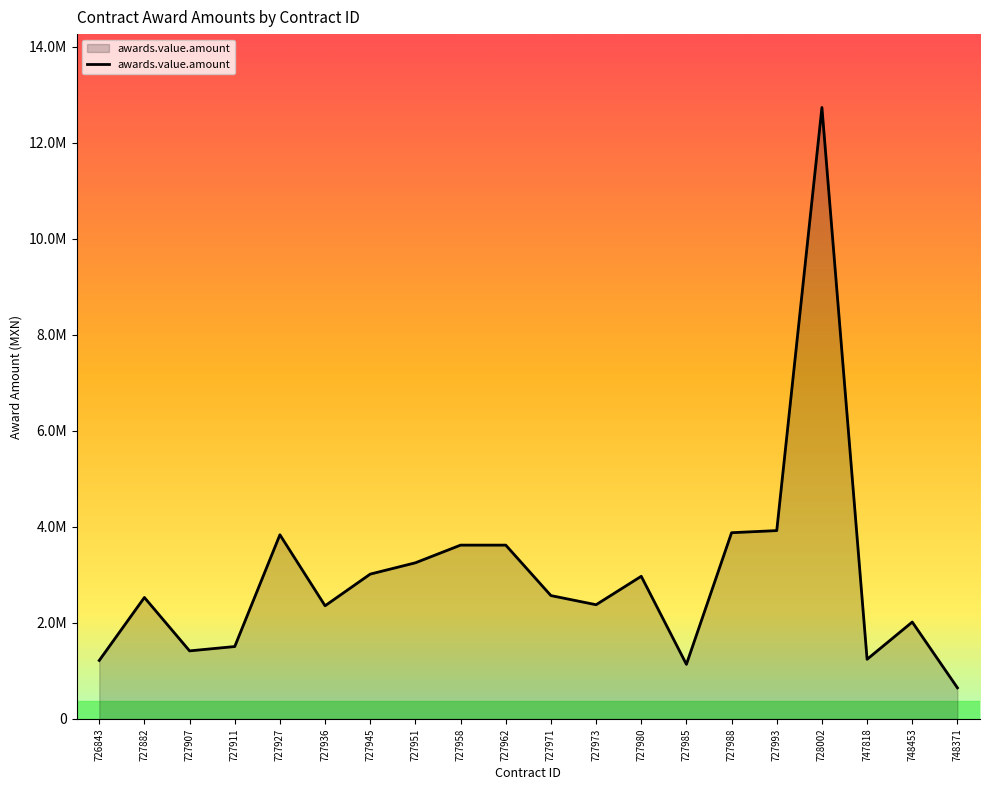

Is this an area chart (filled region under the line)?

Yes